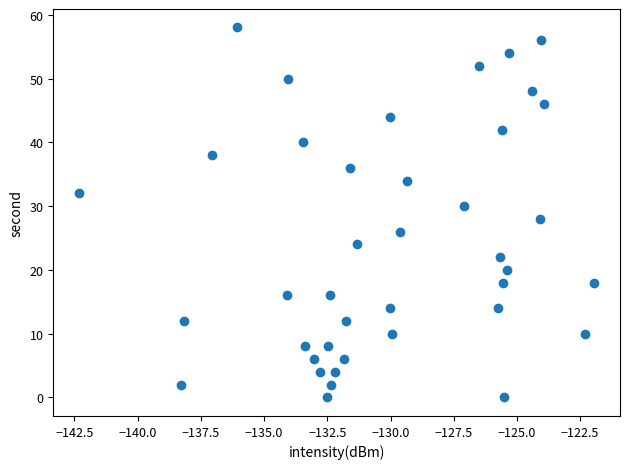

How many data points are displayed?

40